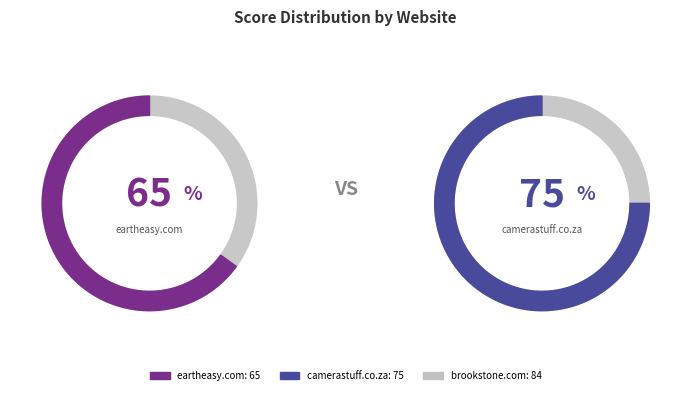

What percentage is the brookstone.com slice, to the nearest percent?

38%